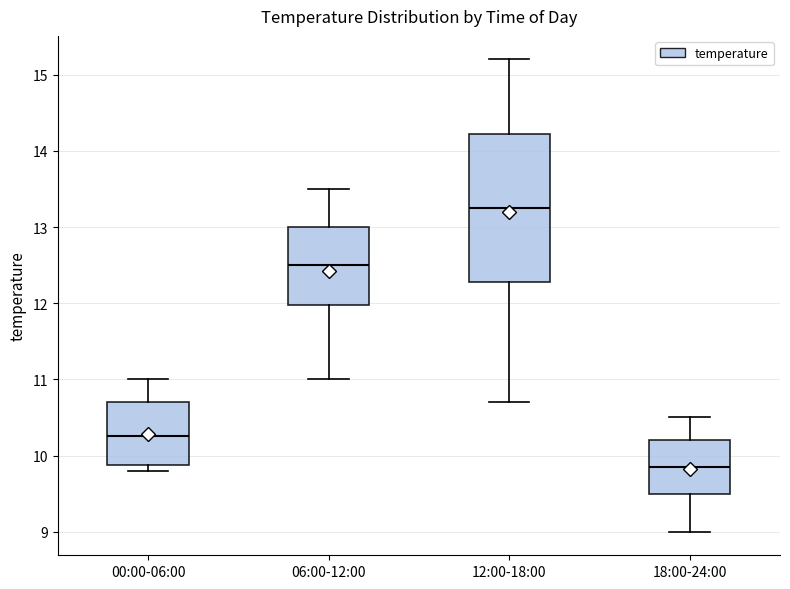

Which box's median line is the lowest?

18:00-24:00